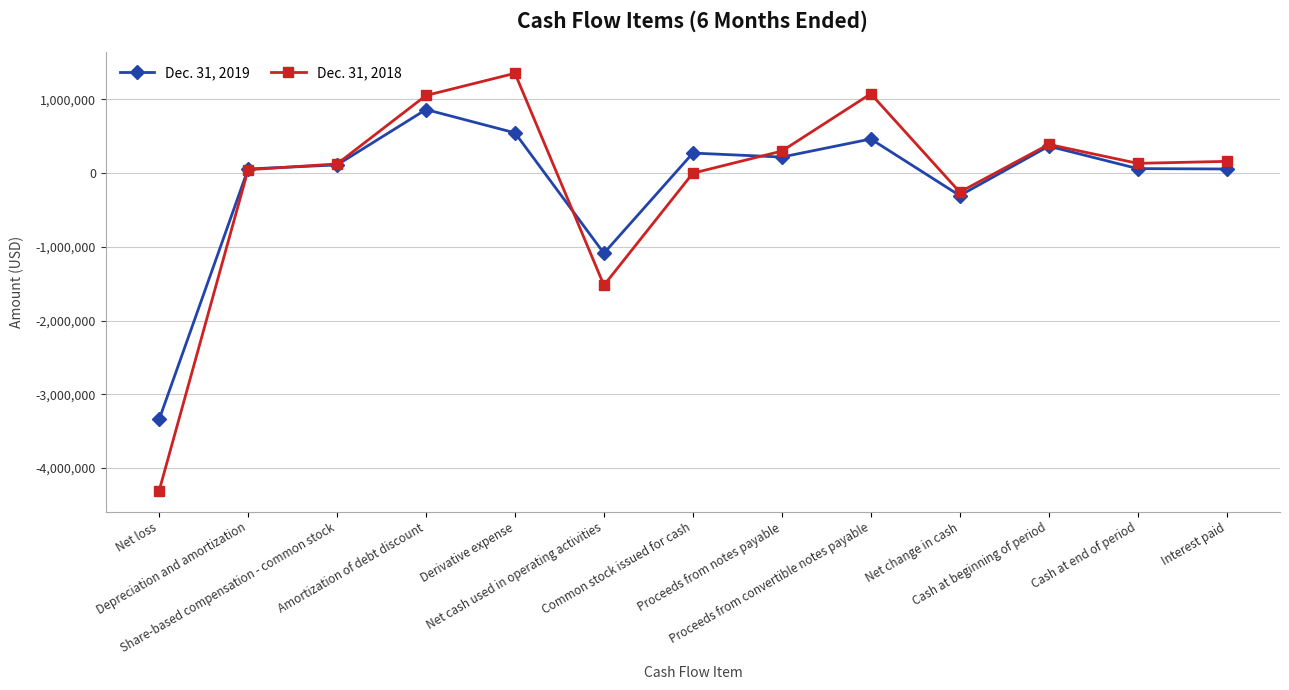

Is the value of Dec. 31, 2019 at Amortization of debt discount greater than the value of Dec. 31, 2018 at Share-based compensation - common stock?

Yes